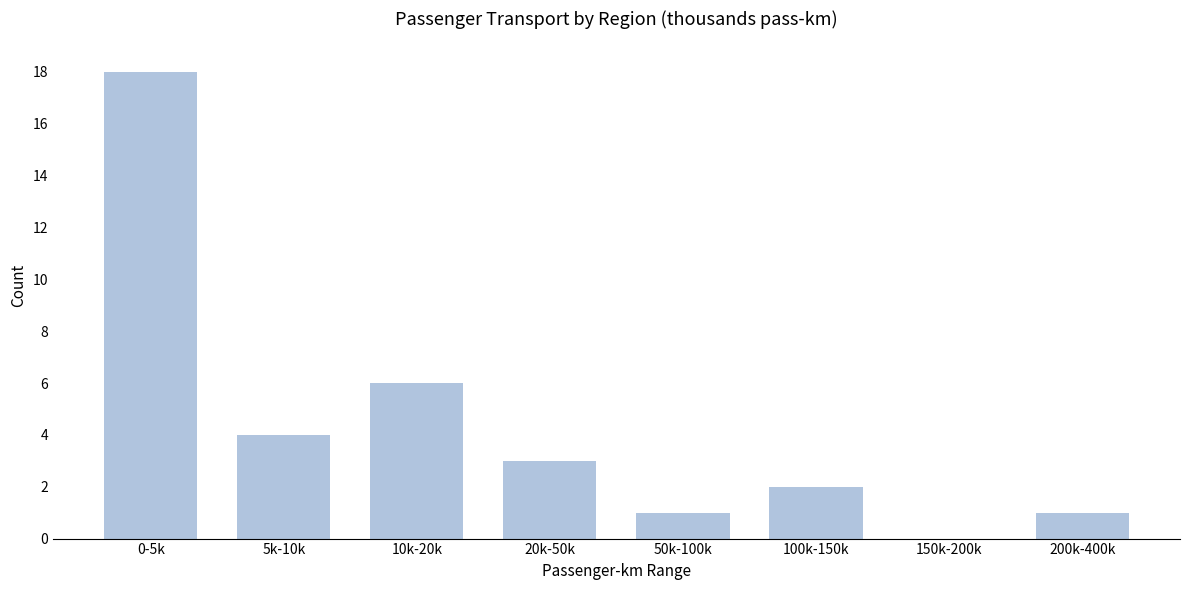

Reading left to right, what are all the values shown in this chart?

0-5k=18	5k-10k=4	10k-20k=6	20k-50k=3	50k-100k=1	100k-150k=2	150k-200k=0	200k-400k=1